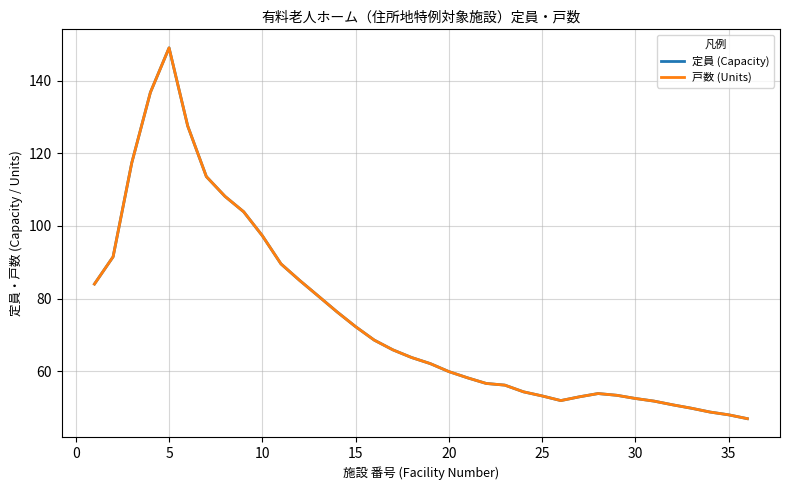

Does the chart display data point markers on the line(s)?

No